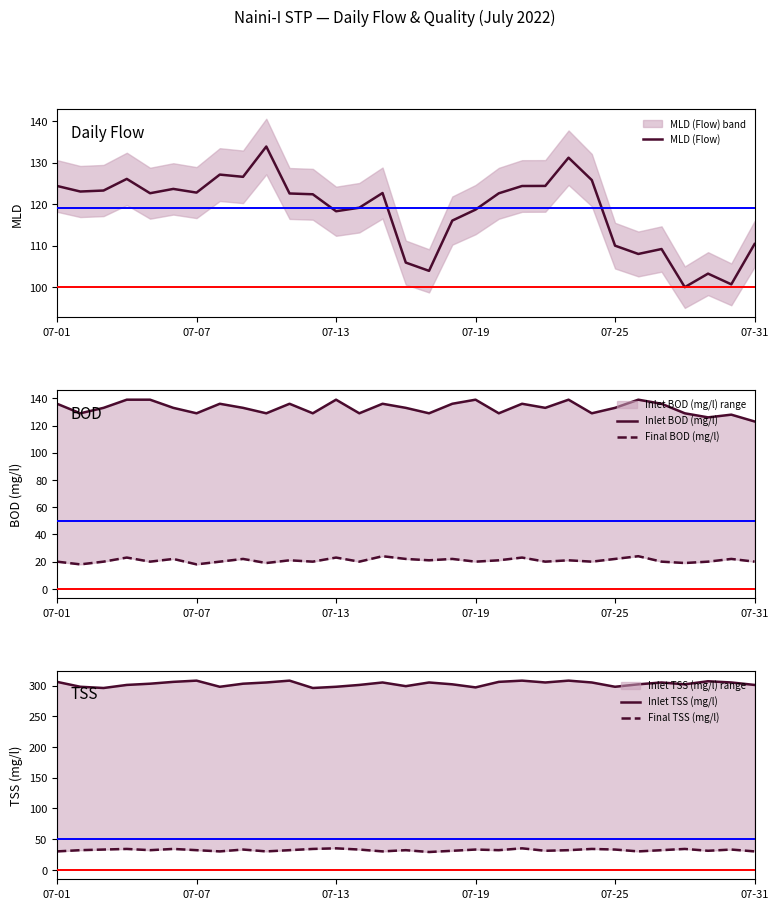

List the series in order of their peak value, highest first.

Inlet TSS (mg/l), Inlet BOD (mg/l), MLD (Flow), Final TSS (mg/l), Final BOD (mg/l)